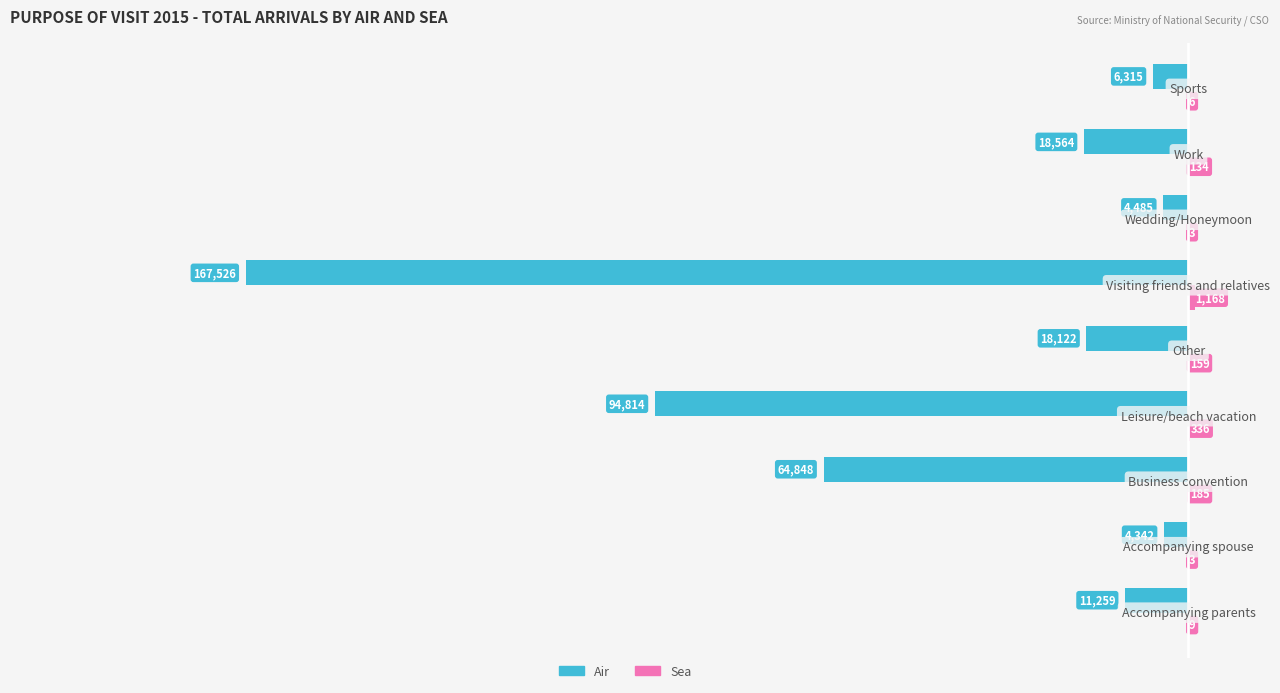

What is the maximum value shown in the chart?

1168